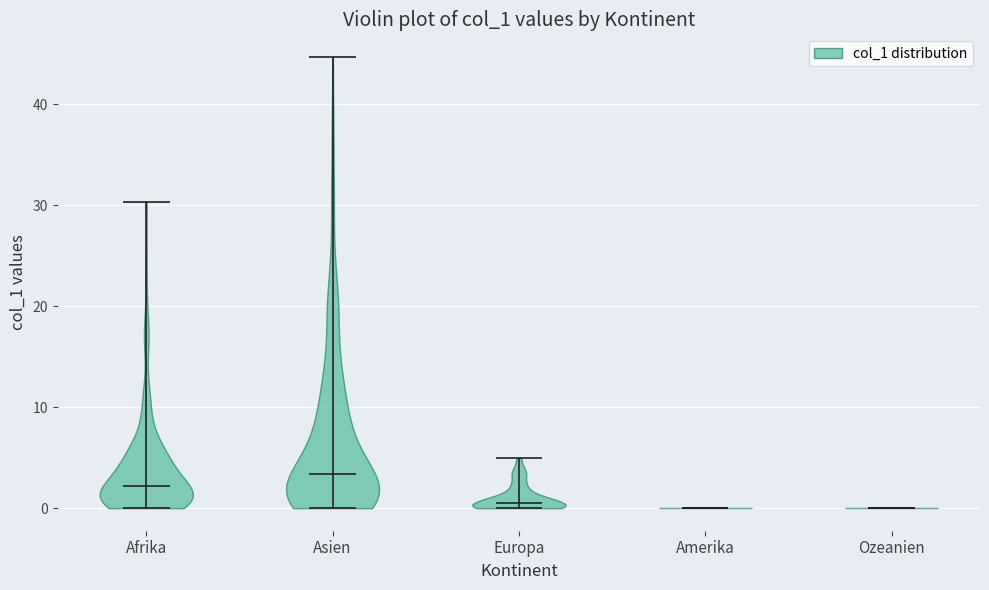

What is the highest point the violin for Afrika reaches on the y-axis? The values are not printed on the chart, so give them approximately, as read against the axis.

30